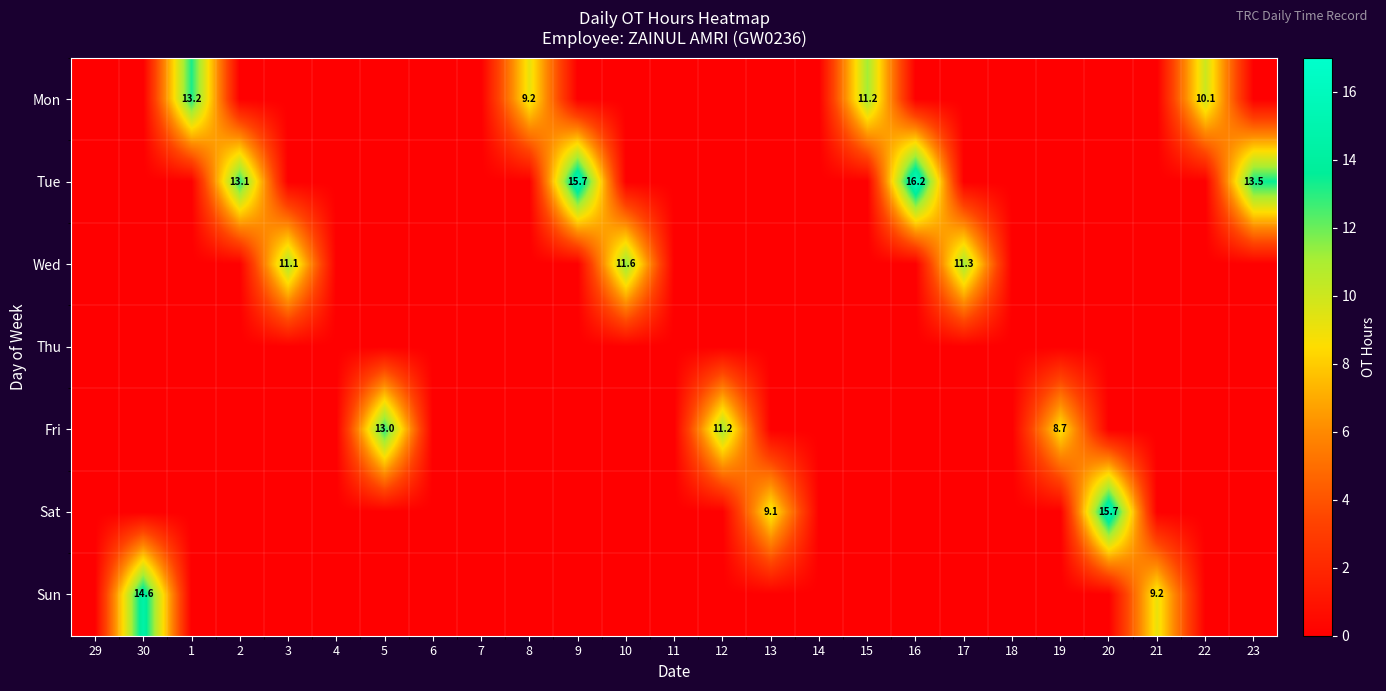

True or false: Sun has a value of 25.6 at 30.

False